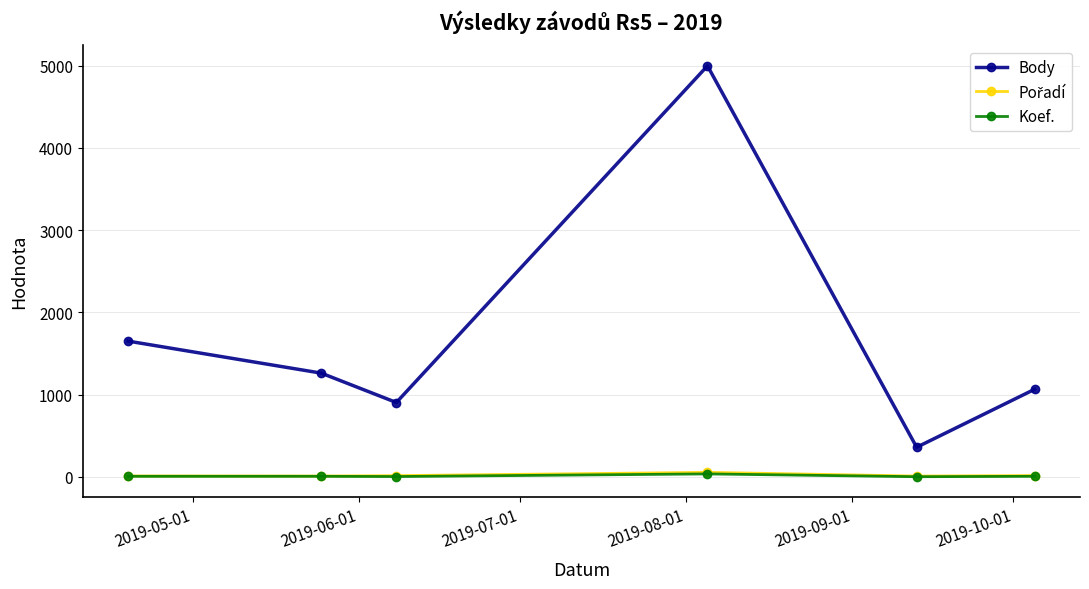

What is the maximum value shown in the chart?

4996